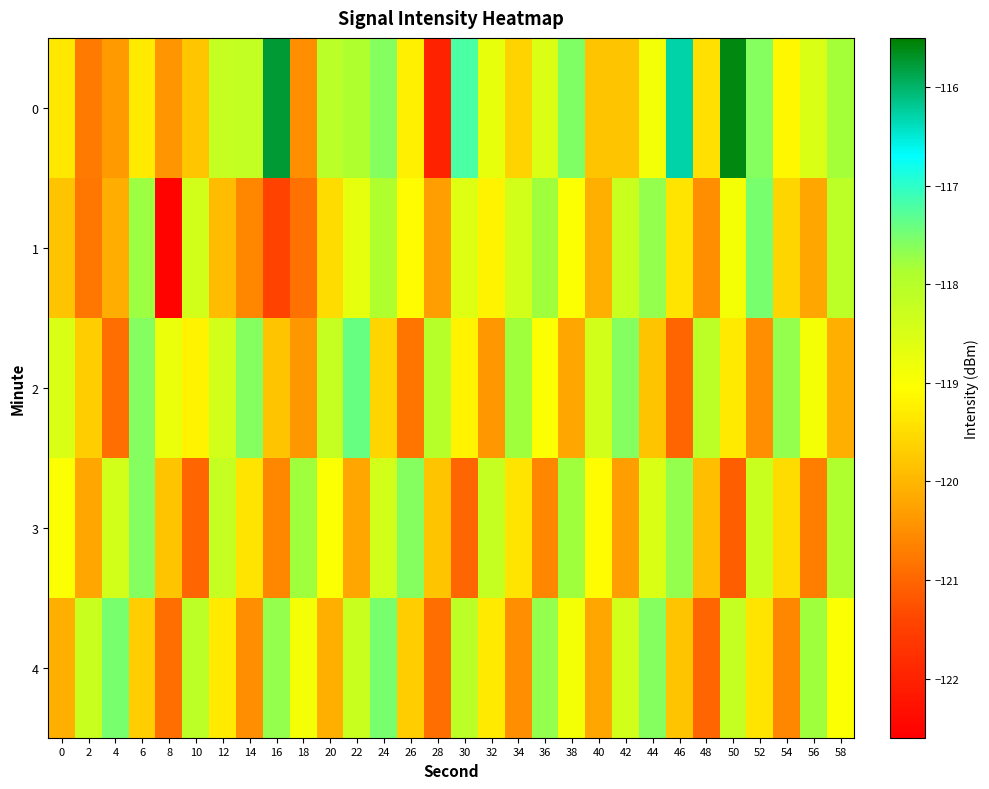

Reading left to right, extract all data points from this chart.

0: 0=-119.3	2=-120.7	4=-120.4	6=-119.3	8=-120.4	10=-119.8	12=-118.2	14=-118.2	16=-115.8	18=-120.5	20=-118.1	22=-117.9	24=-117.6	26=-119.3	28=-122.0	30=-117.2	32=-118.7	34=-119.6	36=-118.5	38=-117.6	40=-119.8	42=-119.8	44=-118.9	46=-116.3	48=-119.4	50=-115.6	52=-117.6	54=-119.1	56=-118.5	58=-117.8
1: 0=-119.8	2=-120.8	4=-120.1	6=-117.8	8=-122.5	10=-118.4	12=-119.9	14=-120.6	16=-121.4	18=-120.9	20=-119.5	22=-118.7	24=-117.9	26=-119.1	28=-120.3	30=-118.6	32=-119.2	34=-118.4	36=-117.8	38=-119.0	40=-120.1	42=-118.3	44=-117.7	46=-119.4	48=-120.5	50=-118.9	52=-117.5	54=-119.6	56=-120.2	58=-118.1
2: 0=-118.5	2=-119.7	4=-120.9	6=-117.6	8=-118.8	10=-119.2	12=-118.4	14=-117.6	16=-119.8	18=-120.4	20=-118.2	22=-117.4	24=-119.6	26=-120.8	28=-118.0	30=-119.2	32=-120.4	34=-117.8	36=-119.0	38=-120.2	40=-118.4	42=-117.6	44=-119.8	46=-121.0	48=-118.1	50=-119.3	52=-120.5	54=-117.7	56=-118.9	58=-120.1
3: 0=-119.0	2=-120.2	4=-118.4	6=-117.6	8=-119.8	10=-121.0	12=-118.2	14=-119.4	16=-120.6	18=-117.8	20=-119.0	22=-120.2	24=-118.4	26=-117.6	28=-119.8	30=-121.0	32=-118.2	34=-119.4	36=-120.6	38=-117.8	40=-119.1	42=-120.3	44=-118.5	46=-117.7	48=-119.9	50=-121.1	52=-118.3	54=-119.5	56=-120.7	58=-117.9
4: 0=-120.1	2=-118.3	4=-117.5	6=-119.7	8=-120.9	10=-118.1	12=-119.3	14=-120.5	16=-117.7	18=-118.9	20=-120.1	22=-118.3	24=-117.5	26=-119.7	28=-120.9	30=-118.1	32=-119.3	34=-120.5	36=-117.7	38=-118.9	40=-120.2	42=-118.4	44=-117.6	46=-119.8	48=-121.0	50=-118.2	52=-119.4	54=-120.6	56=-117.8	58=-119.0